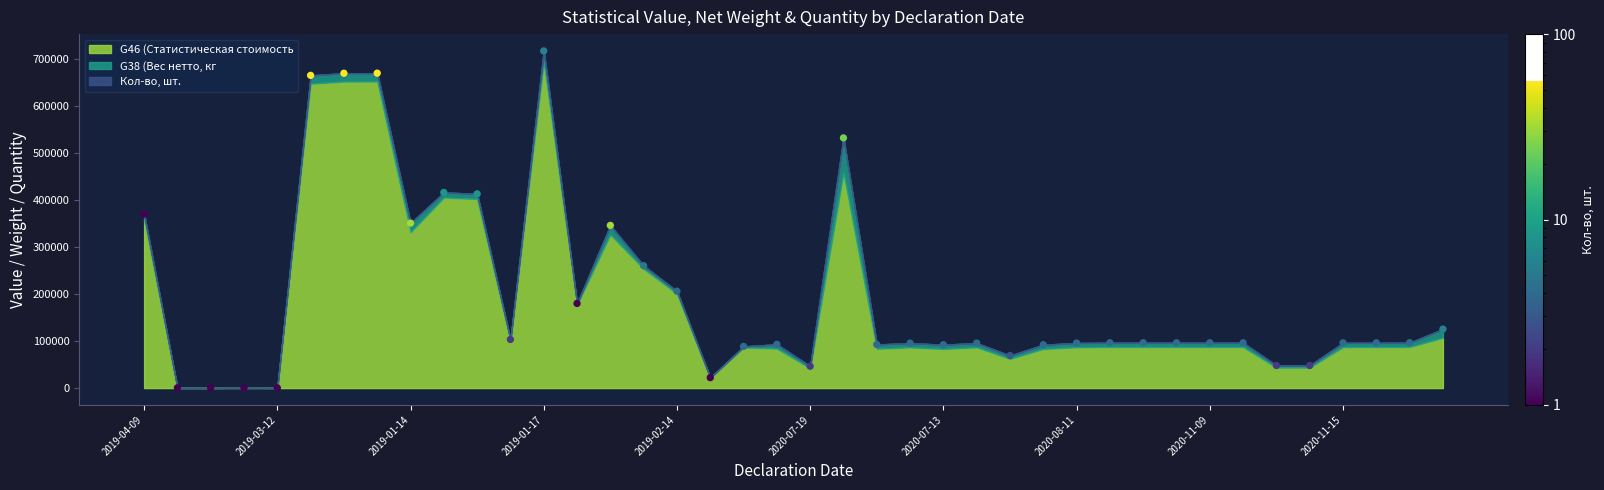

What is the range of Y values (max minus min)?

717659.7